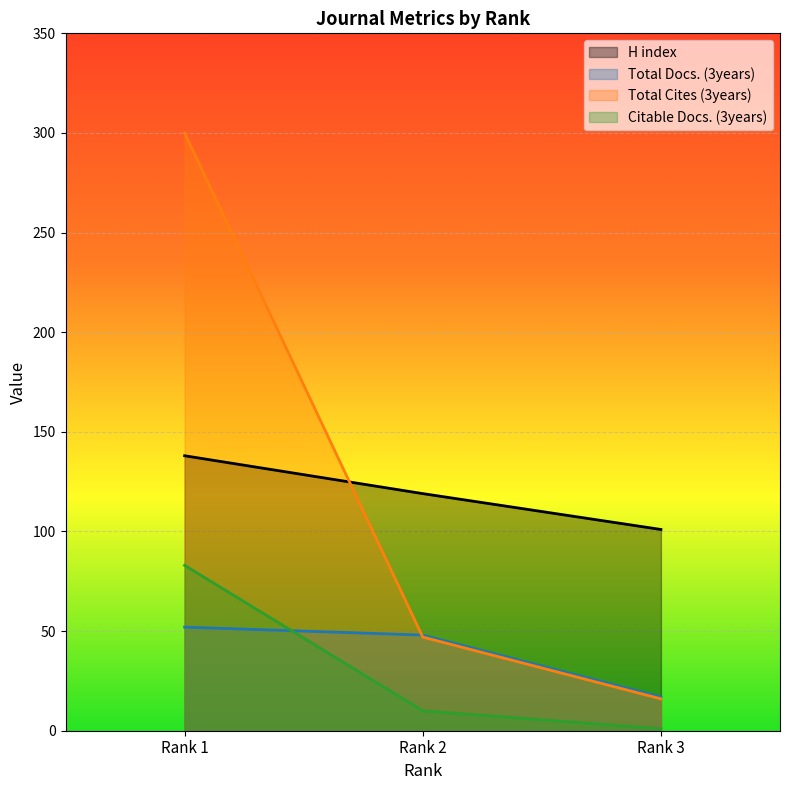

Is the value of H index at Rank 1 greater than the value of Total Cites (3years) at Rank 3?

Yes